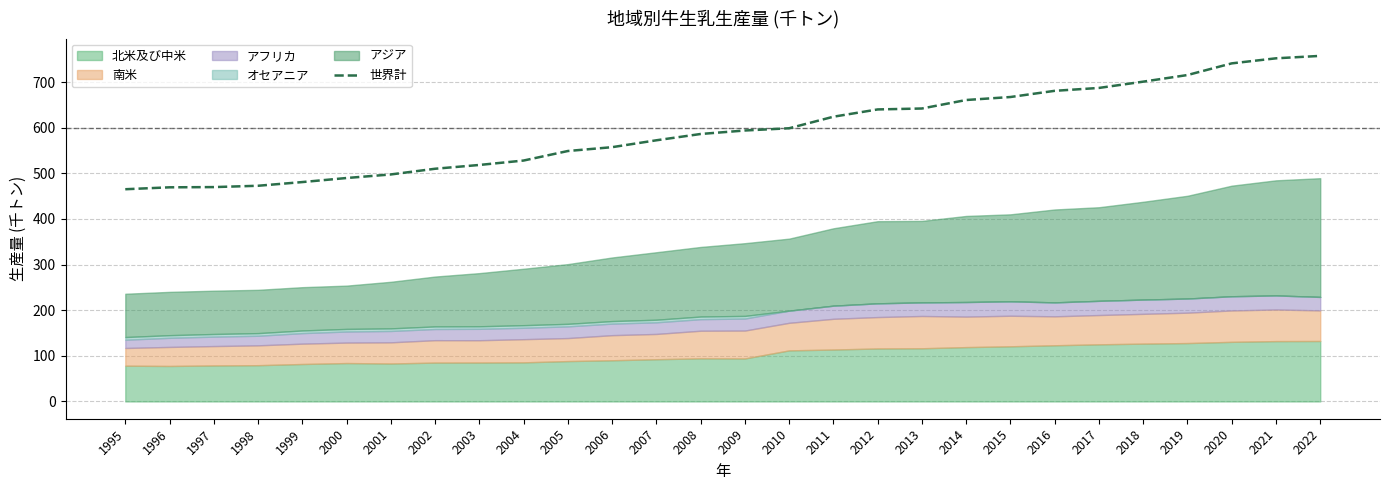

Is it true that the value at 2000 is 874.3?

False